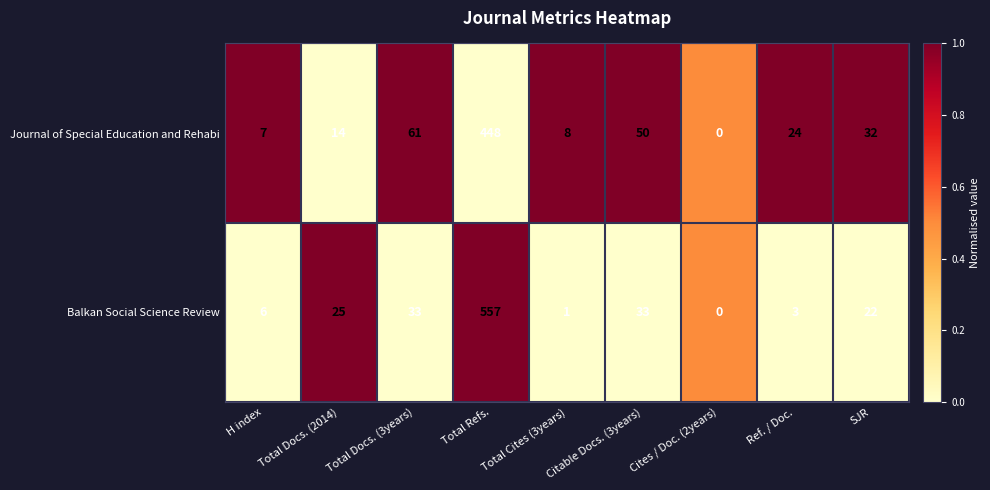

How many series are shown in this chart?

2